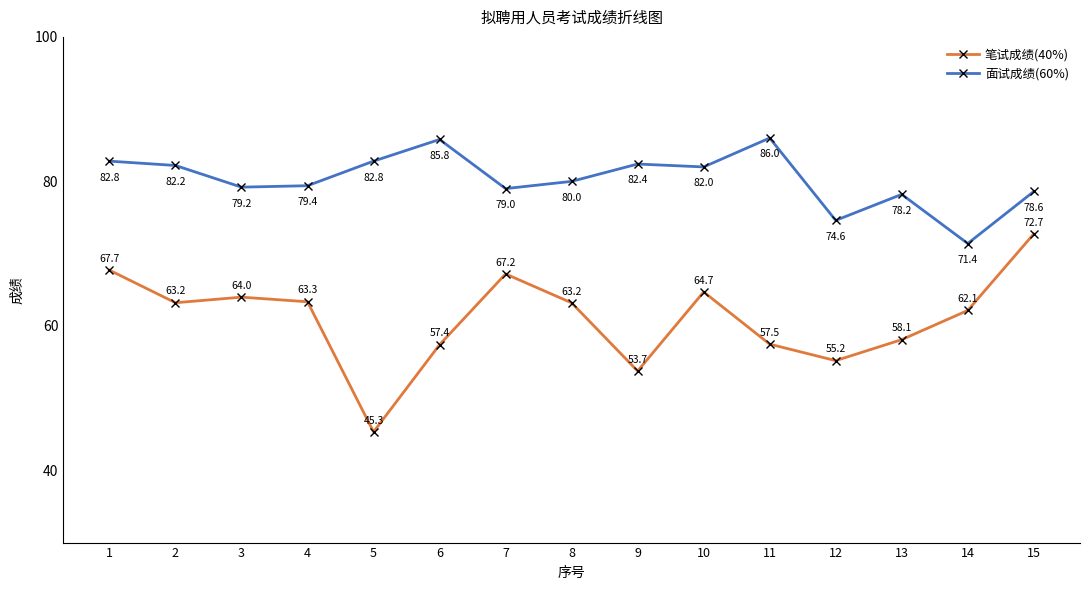

What is the value of the 笔试成绩(40%) point at the 11th from the left?

57.5